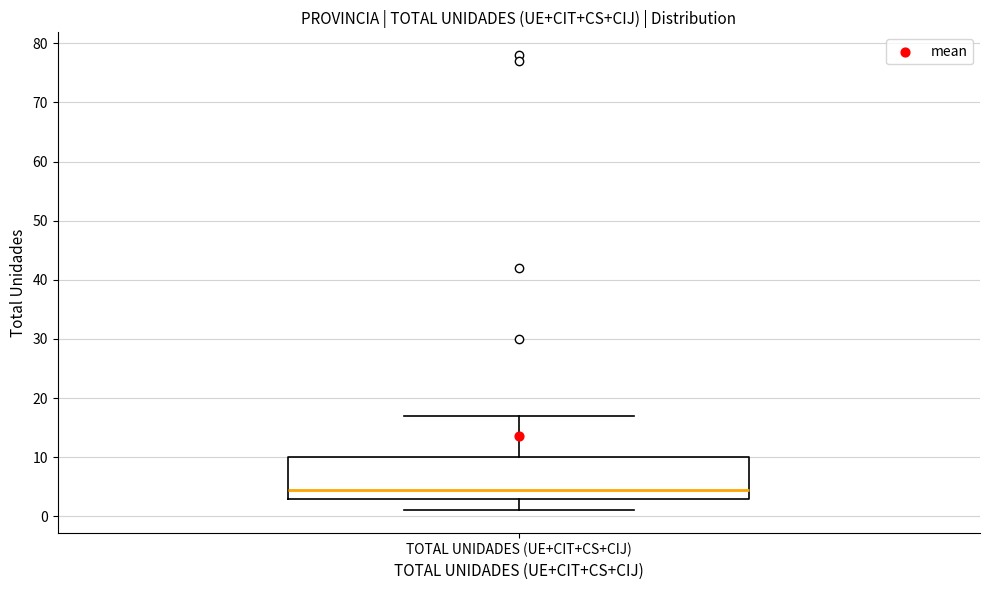

Read this box plot against the y-axis: the position of the median line, the range covered by the box, and the ends of both whiskers. The values are not printed on the chart, so give them approximately, as read against the axis.

median 5, box 3 to 10, whiskers 1 to 17